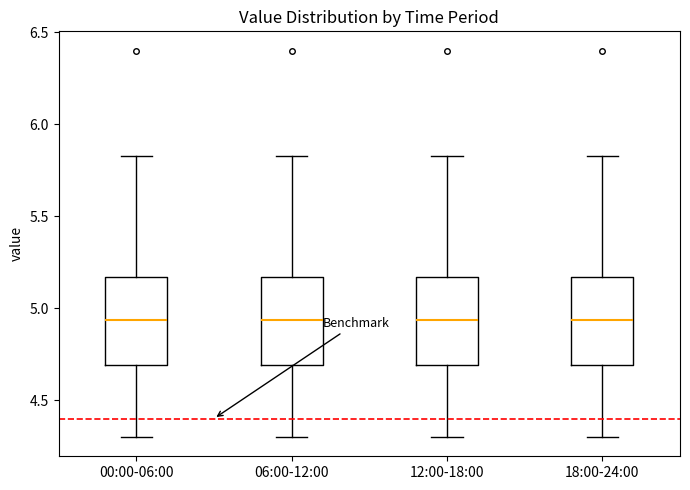

Reading left to right, read every box against the y-axis: the position of its median line, the range the box covers, and the ends of its whiskers. The values are not printed on the chart, so give them approximately, as read against the axis.

00:00-06:00: median 4.95, box 4.70 to 5.15, whiskers 4.30 to 5.85
06:00-12:00: median 4.95, box 4.70 to 5.15, whiskers 4.30 to 5.85
12:00-18:00: median 4.95, box 4.70 to 5.15, whiskers 4.30 to 5.85
18:00-24:00: median 4.95, box 4.70 to 5.15, whiskers 4.30 to 5.85